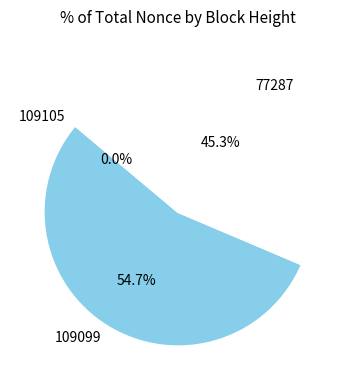

What percentage is NOT represented by 77287?

54.7%